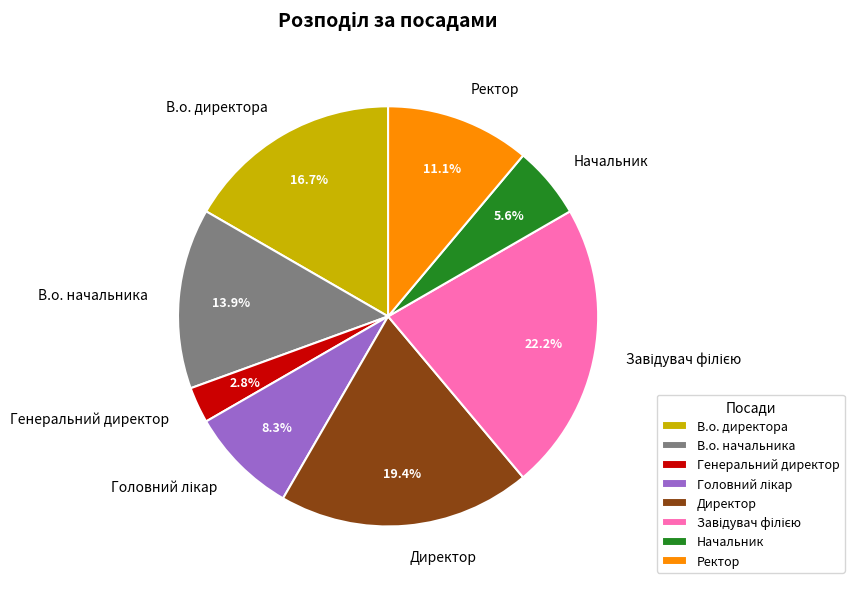

What percentage do Начальник and Ректор together represent?

16.7%